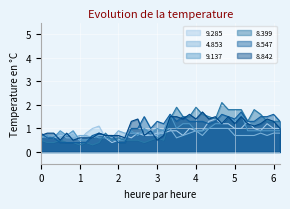

After their last crossing, which series has the higher values: 9.285 or 8.547?

8.547